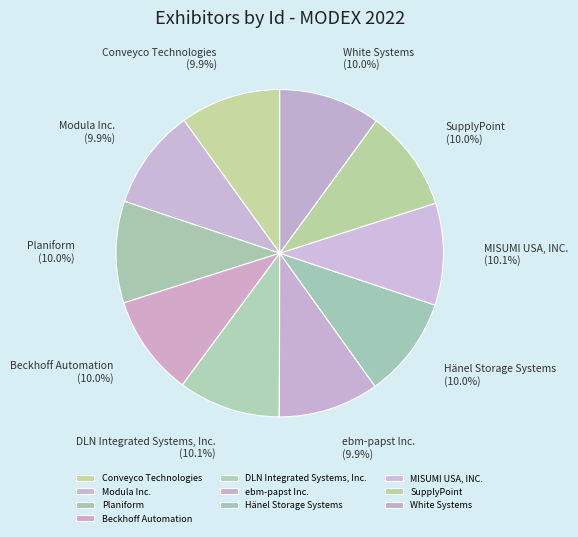

Is there a majority slice in this chart?

No